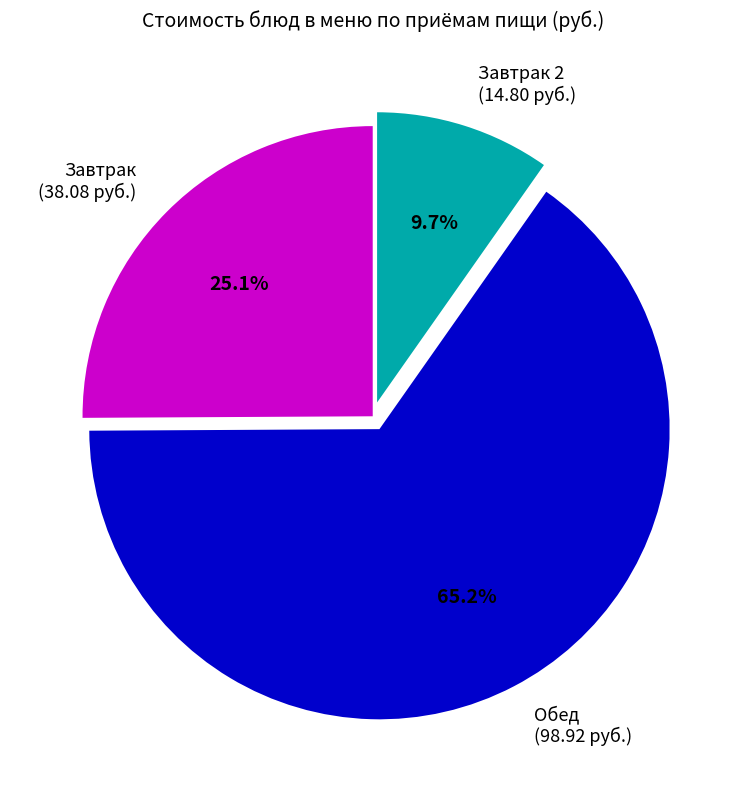

What percentage is NOT represented by Завтрак (38.08 руб.)?

74.9%